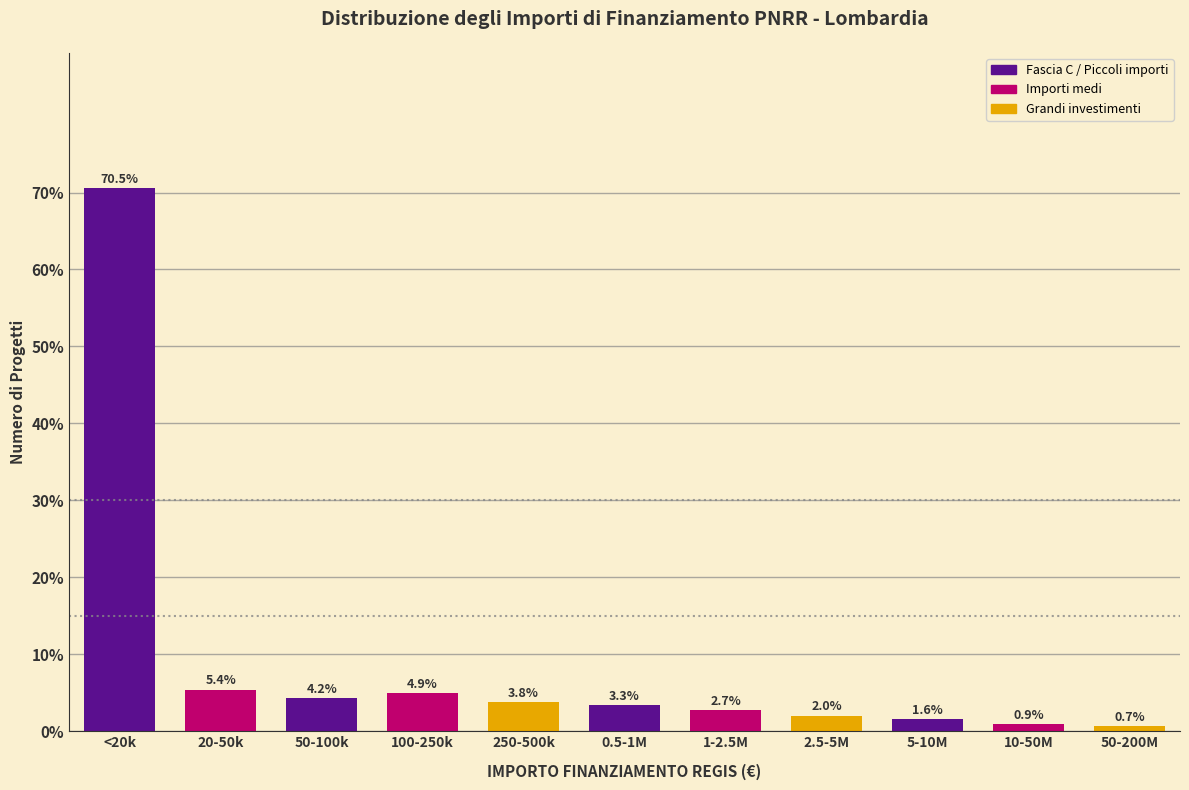

Reading right to left, what are all the values shown in this chart?

50-200M=0.7	10-50M=0.9	5-10M=1.6	2.5-5M=2.0	1-2.5M=2.7	0.5-1M=3.3	250-500k=3.8	100-250k=4.9	50-100k=4.2	20-50k=5.4	<20k=70.5